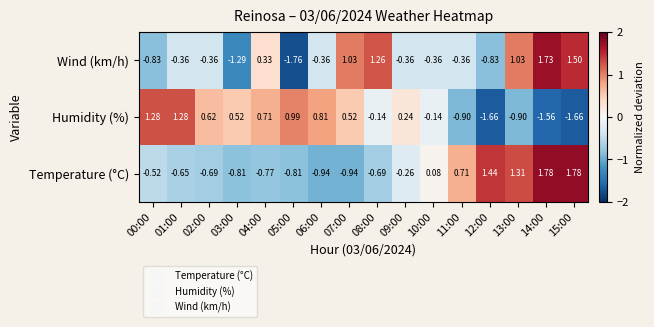

Which series has the largest total across all categories?

Temperature (°C)